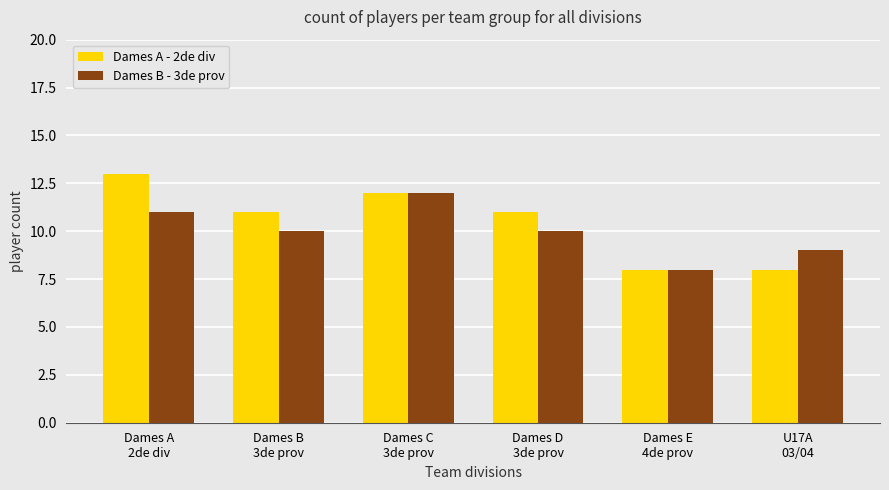

What are all the series names shown in the legend?

Dames A - 2de div, Dames B - 3de prov